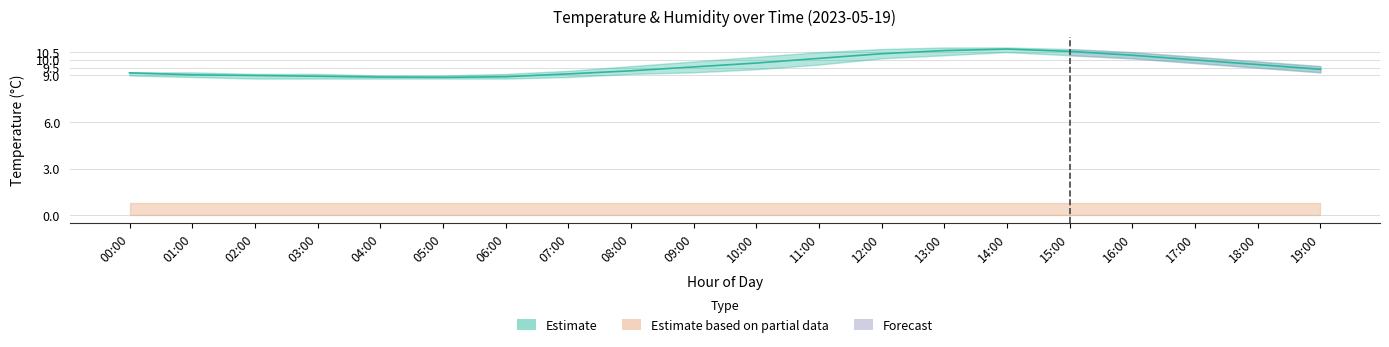

At which category does the data reach its first local valley?

05:00